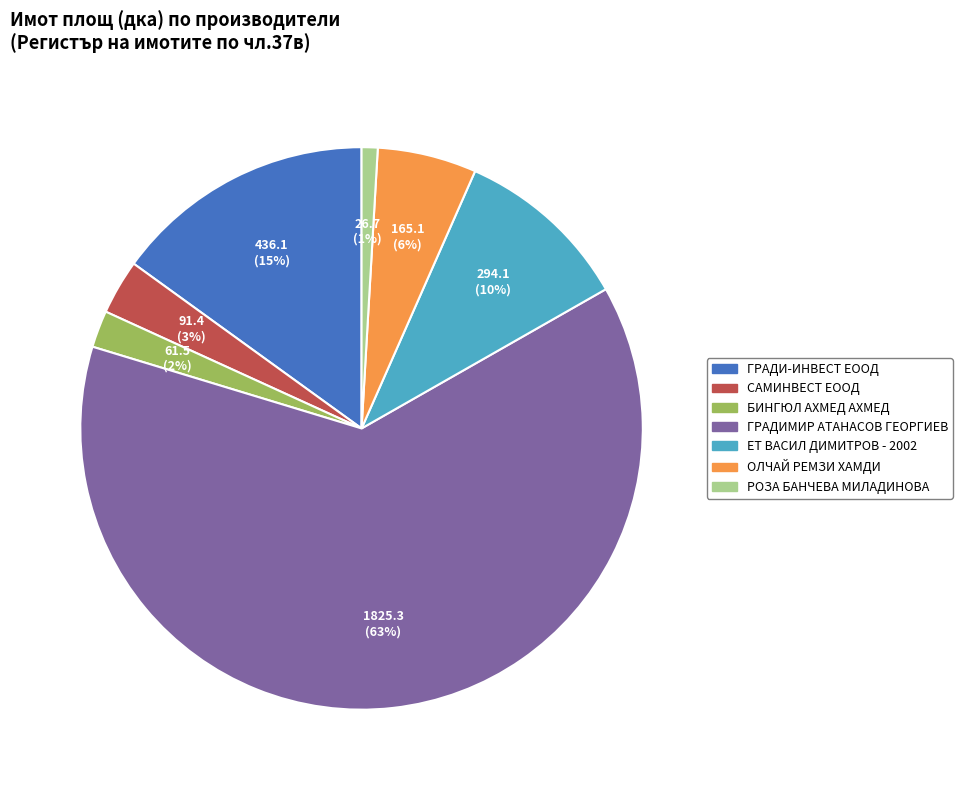

Count the number of slices in the pie.

7